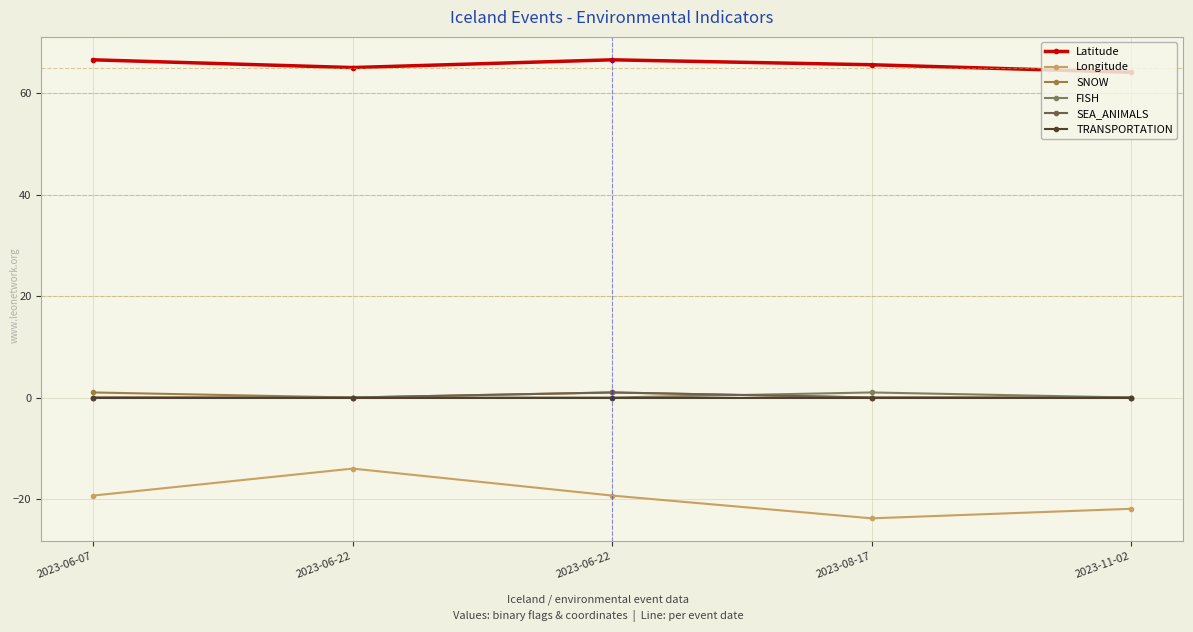

How many data points does each series have?

5